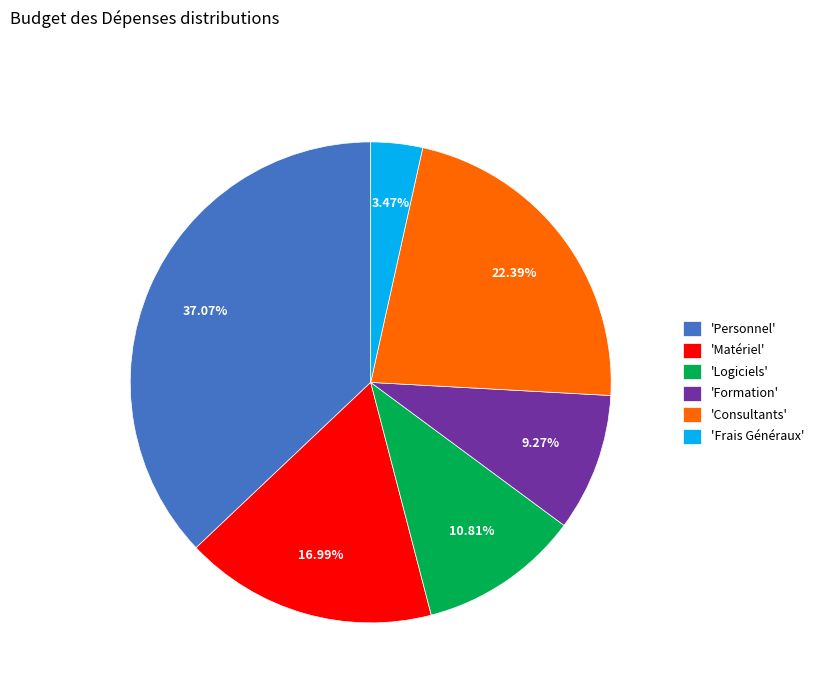

Count the number of slices in the pie.

6